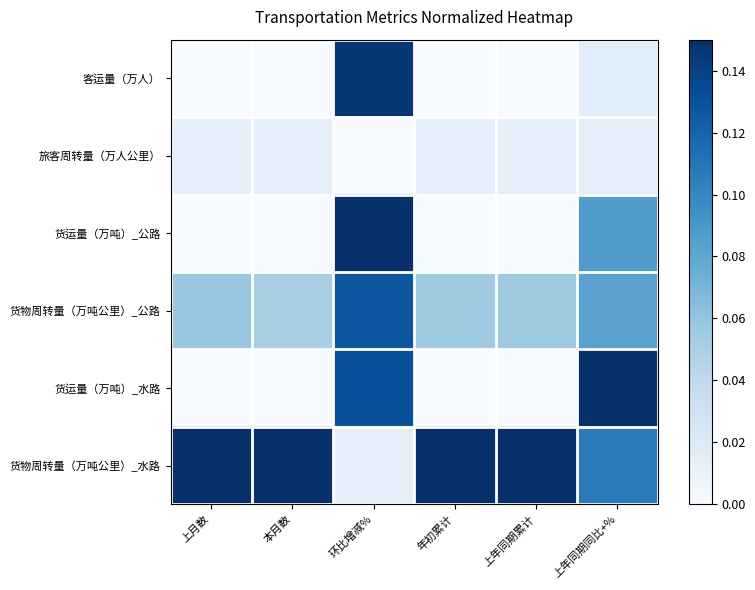

Reading left to right, extract all data points from this chart.

客运量（万人）: 上月数=0.0	本月数=0.0	环比增减%=0.1	年初累计=0.0	上年同期累计=0.0	上年同期同比+%=0.0
旅客周转量（万人公里）: 上月数=0.0	本月数=0.0	环比增减%=0.0	年初累计=0.0	上年同期累计=0.0	上年同期同比+%=0.0
货运量（万吨）_公路: 上月数=0.0	本月数=0.0	环比增减%=0.1	年初累计=0.0	上年同期累计=0.0	上年同期同比+%=0.1
货物周转量（万吨公里）_公路: 上月数=0.1	本月数=0.1	环比增减%=0.1	年初累计=0.1	上年同期累计=0.1	上年同期同比+%=0.1
货运量（万吨）_水路: 上月数=0.0	本月数=0.0	环比增减%=0.1	年初累计=0.0	上年同期累计=0.0	上年同期同比+%=0.1
货物周转量（万吨公里）_水路: 上月数=0.1	本月数=0.1	环比增减%=0.0	年初累计=0.1	上年同期累计=0.1	上年同期同比+%=0.1